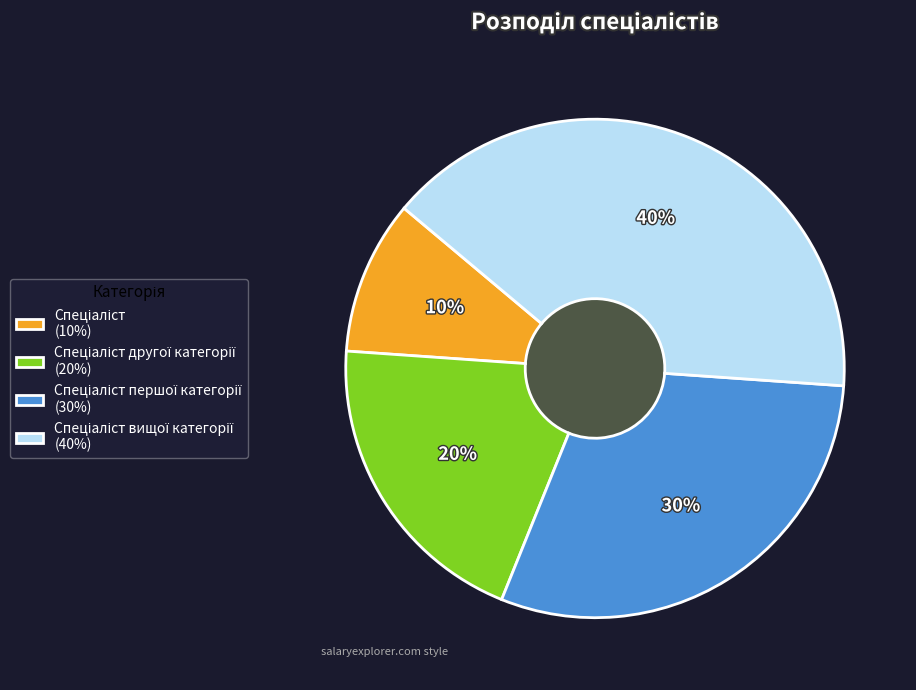

Is there a majority slice in this chart?

No